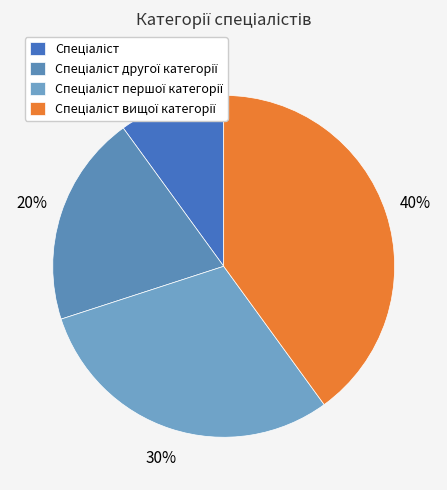

Count the number of slices in the pie.

4